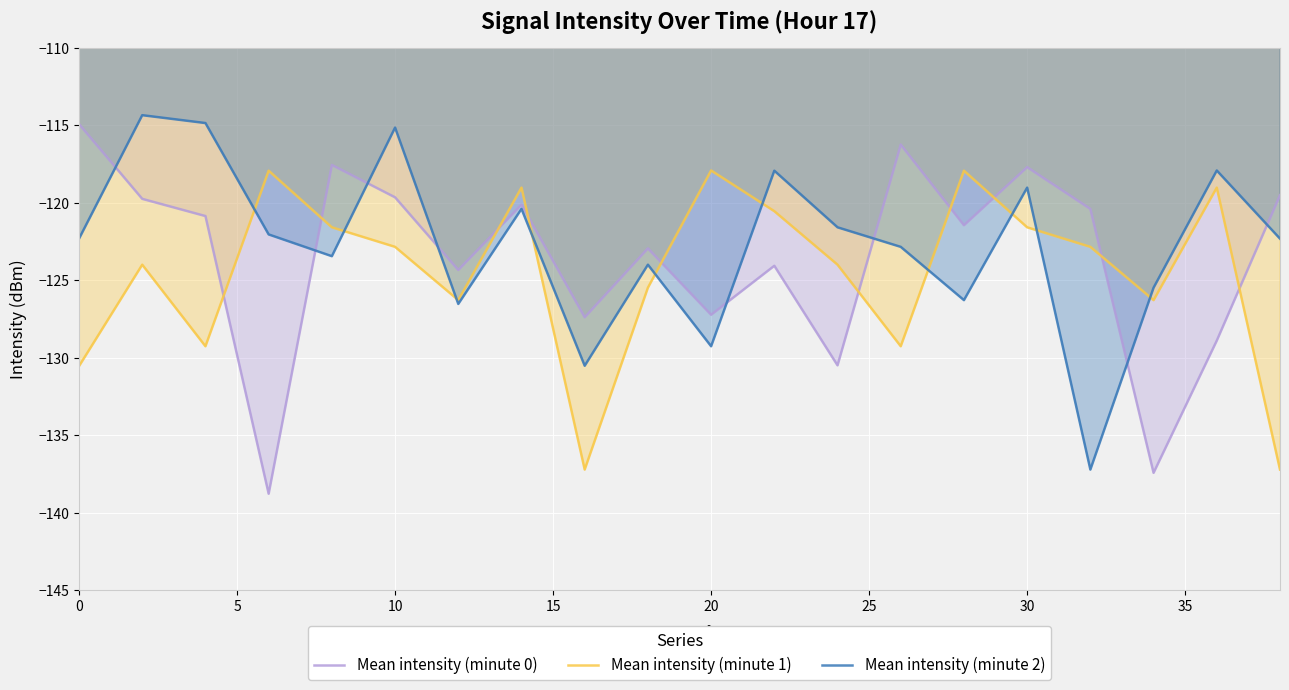

What is the maximum value for Mean intensity (minute 2)?

-114.4